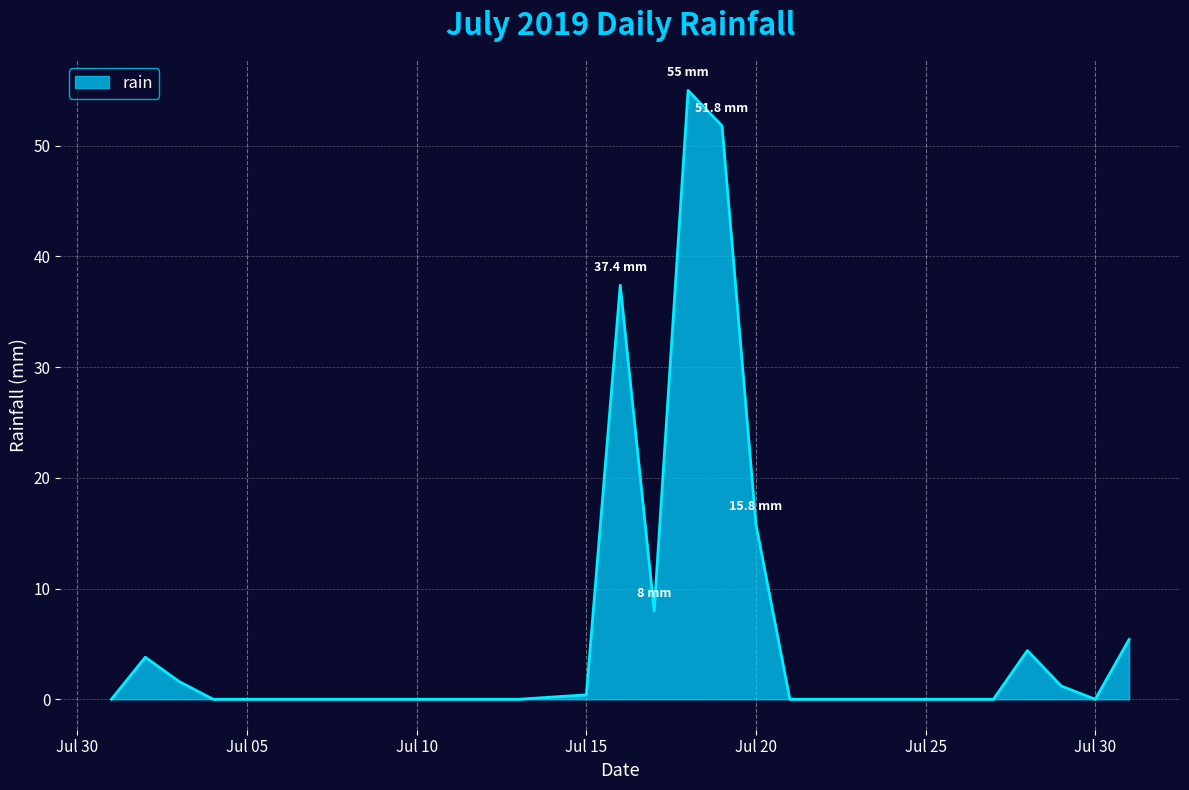

What is the difference between the maximum and minimum values?

55.0